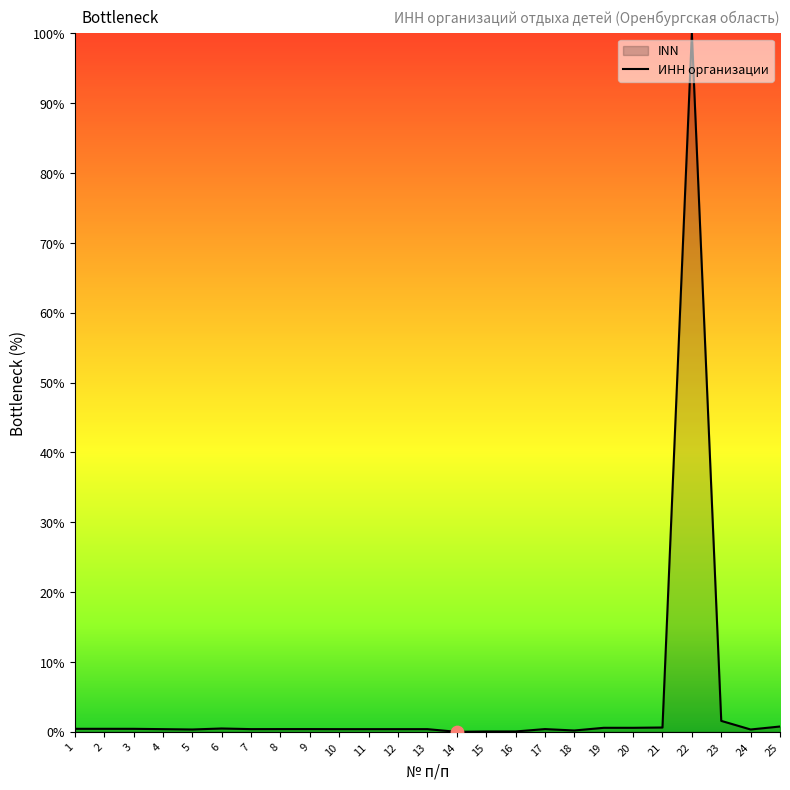

Which has a higher value, 1 or 25?

25